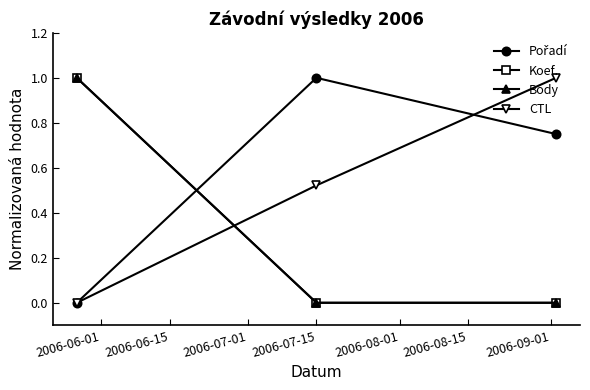

At which category is the sum across all series the highest?

2006-06-01